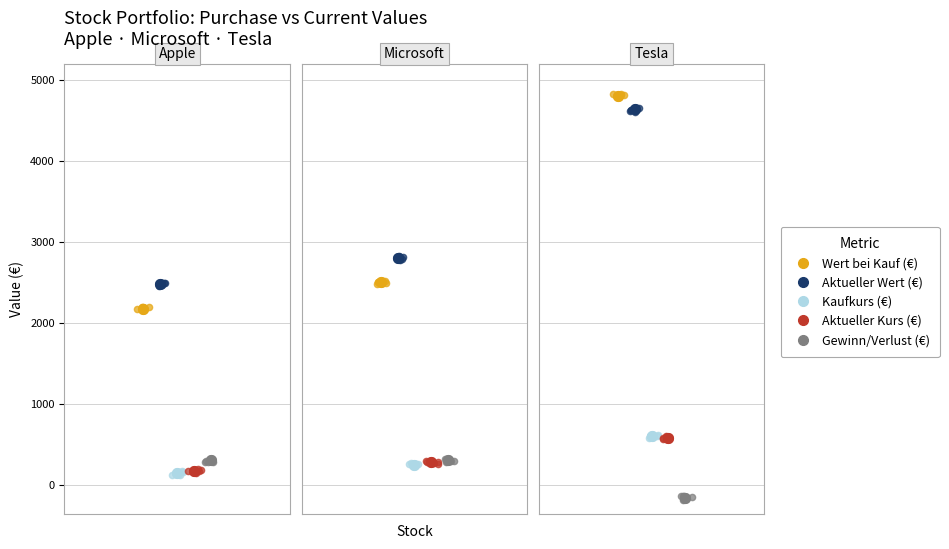

Is the value of Gewinn/Verlust (€) at 1 greater than the value of Aktueller Wert (€) at 1?

No